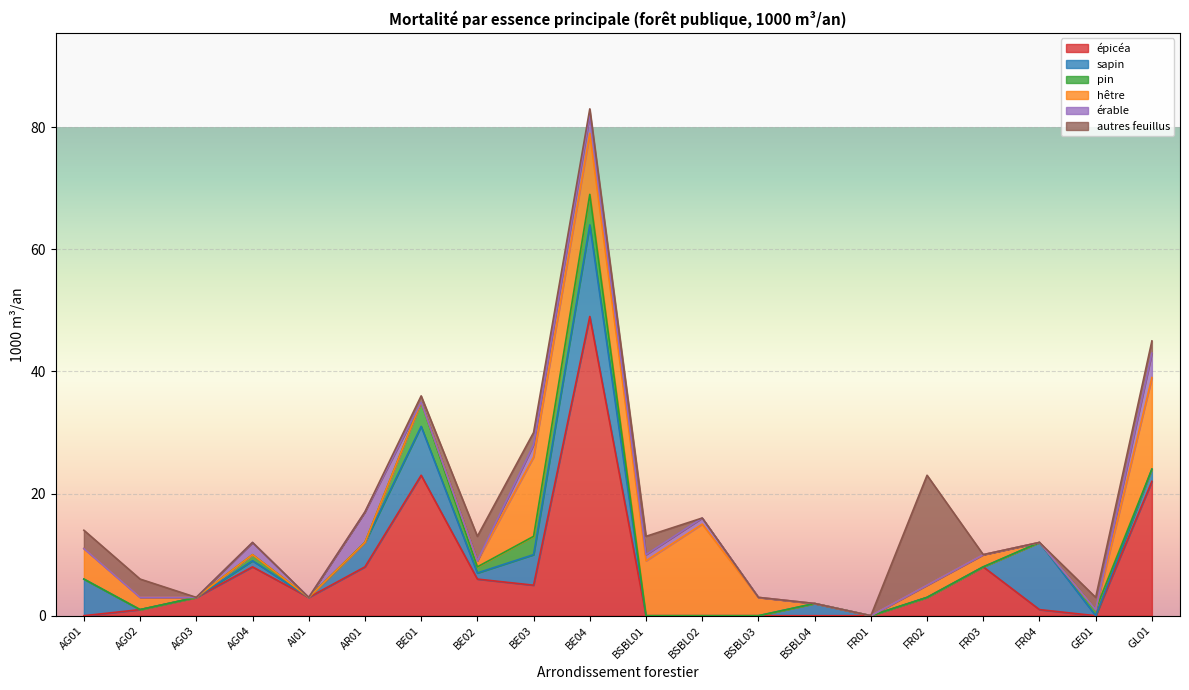

Where is the first local maximum for sapin?

AG04